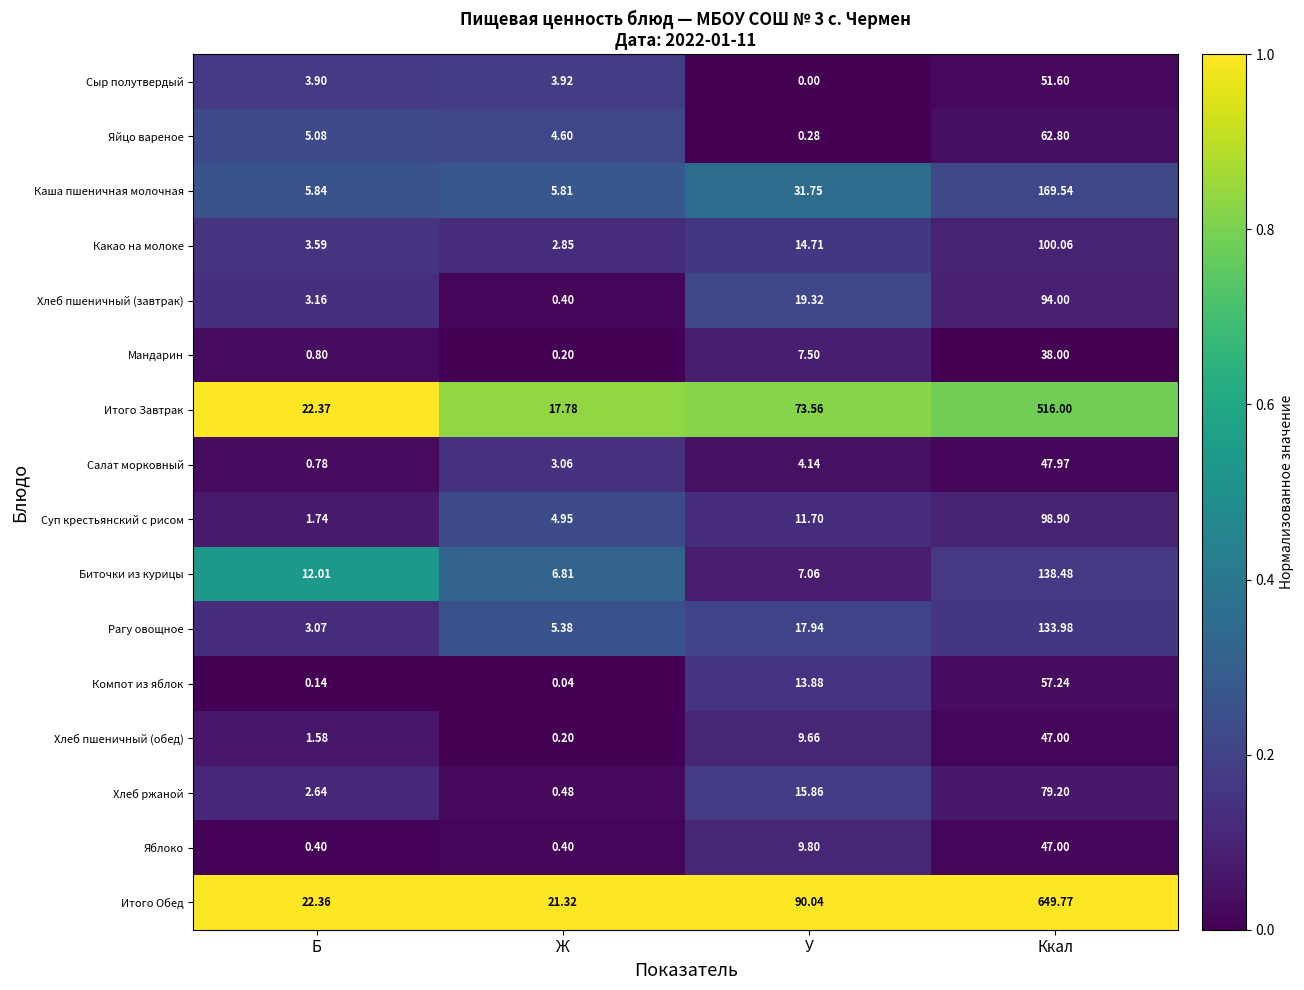

Which series changed the most between У and Ккал?

Итого Обед